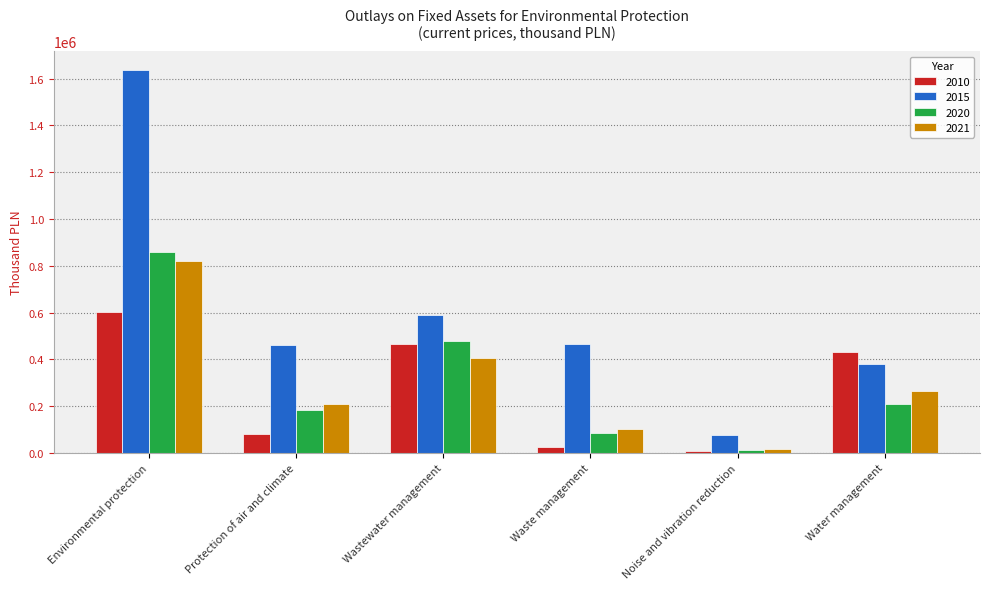

What is the spread (max minus min) of values at Wastewater management?

180941.5